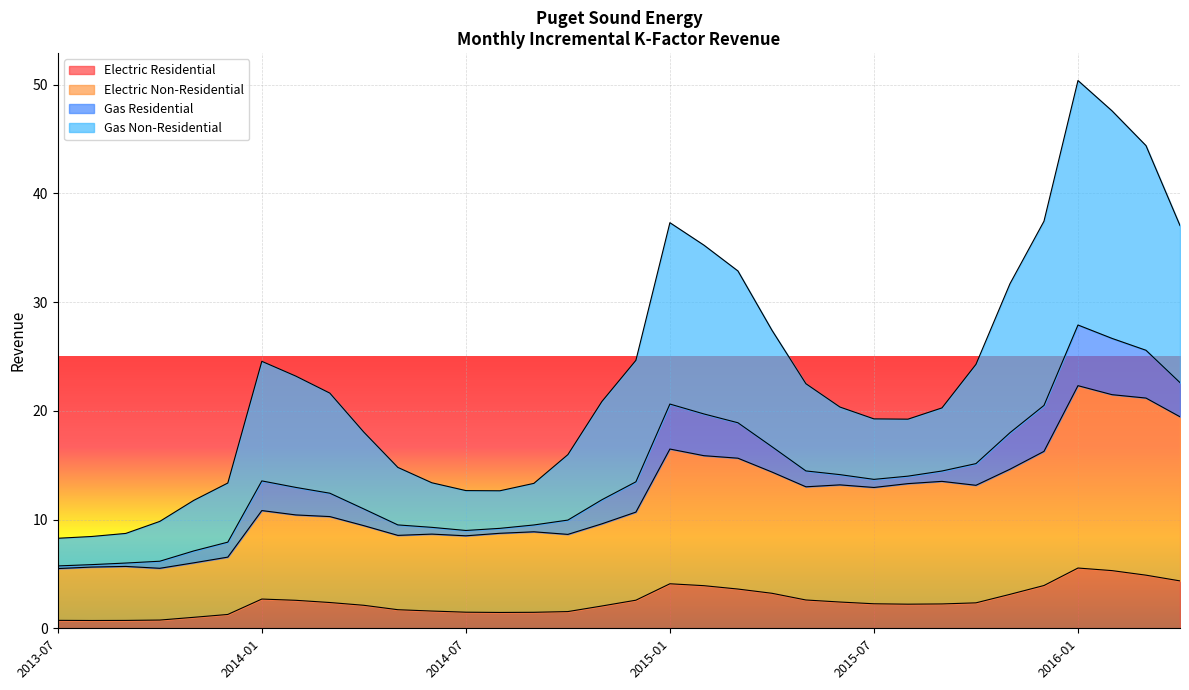

At which category does Electric Non-Residential reach its first local peak?

2013-09